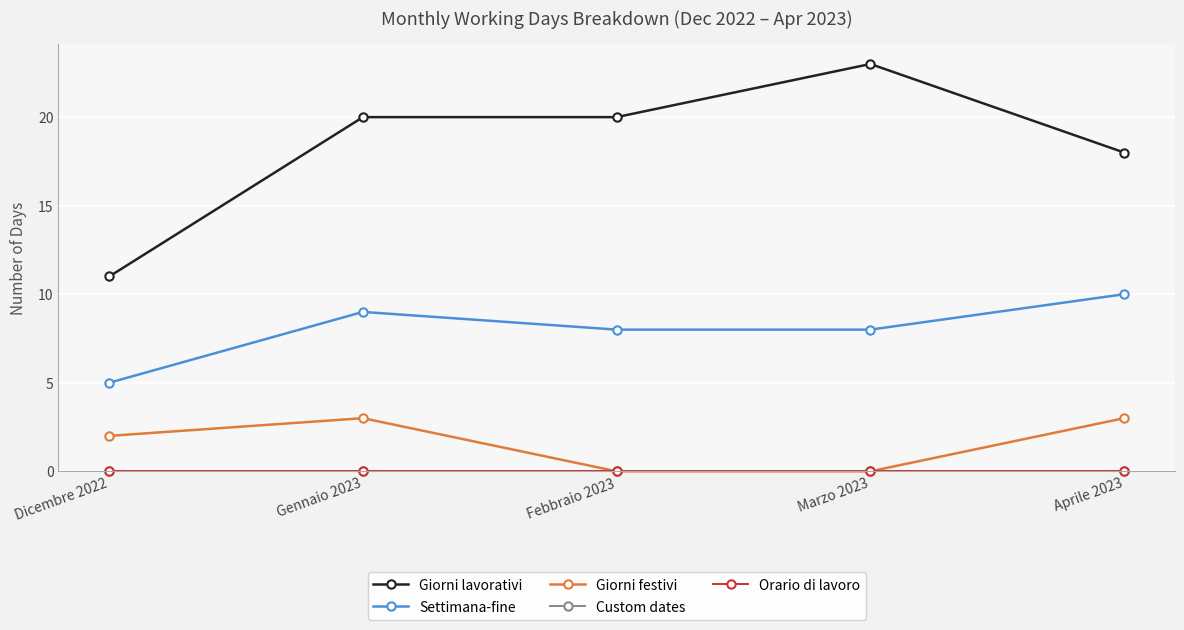

Which series has the widest spread of values?

Giorni lavorativi